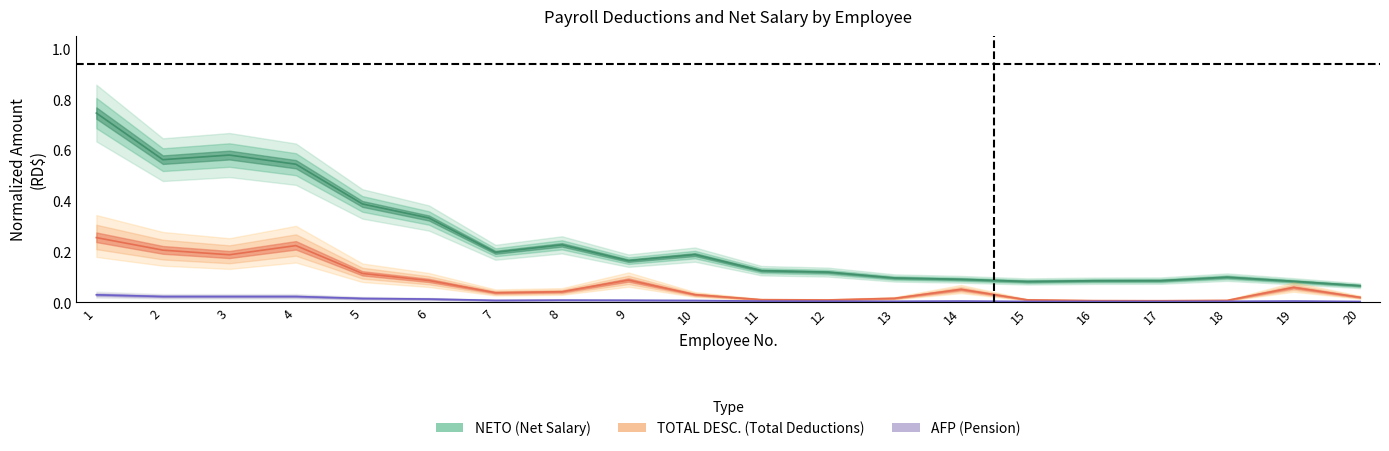

True or false: NETO line and TOTAL DESC. line cross at least once.

False